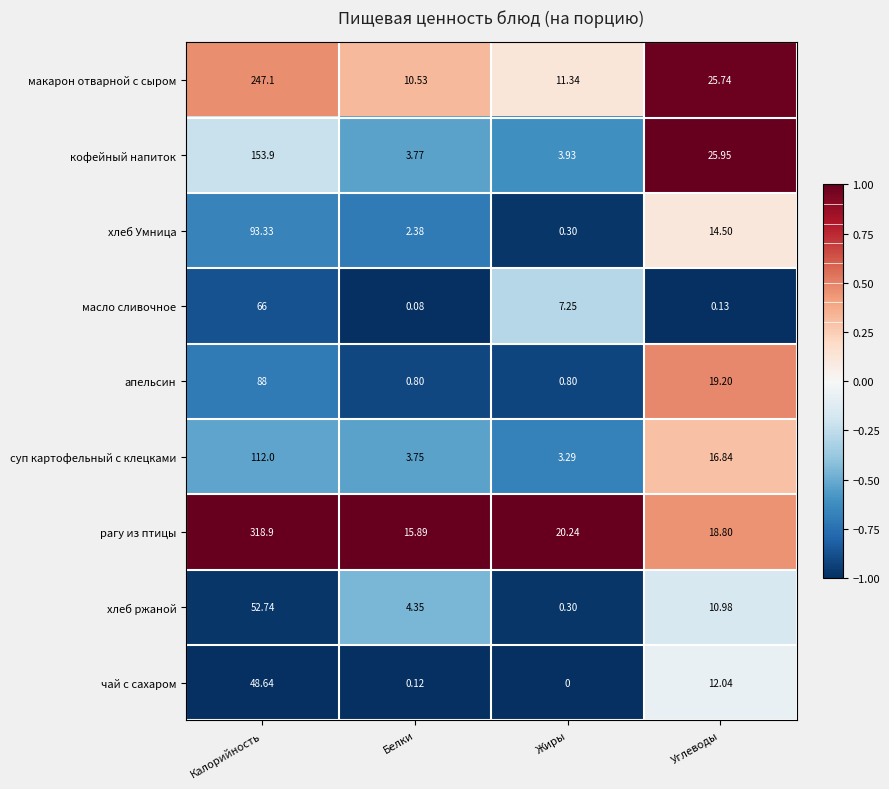

Which series changed the most between Жиры and Углеводы?

кофейный напиток